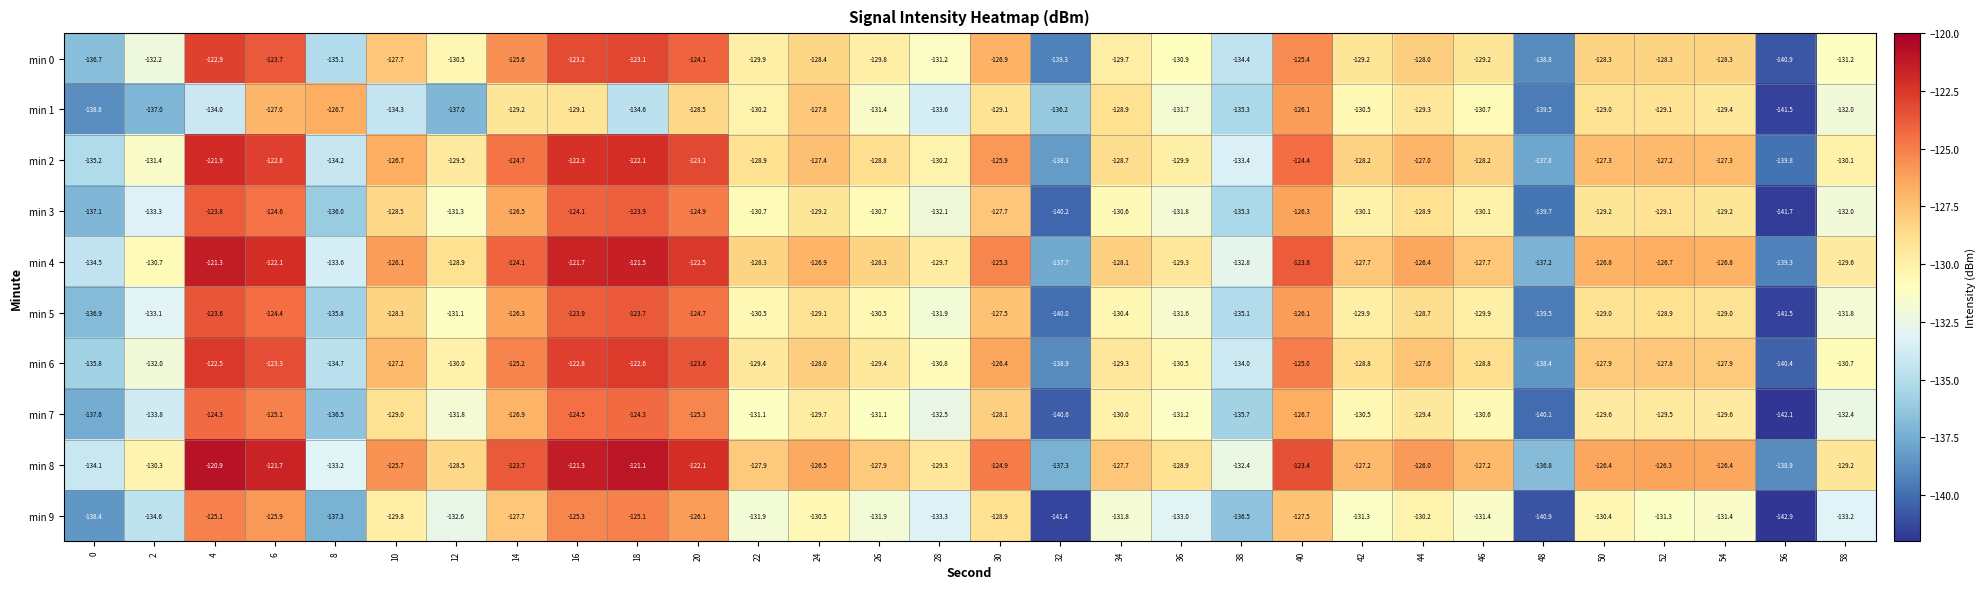

What is the sum of all min 4 values?

-3845.4